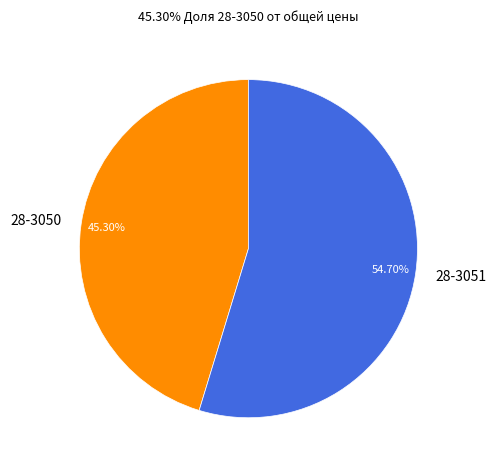

Do 28-3051 and 28-3050 together represent more than half of the pie?

Yes